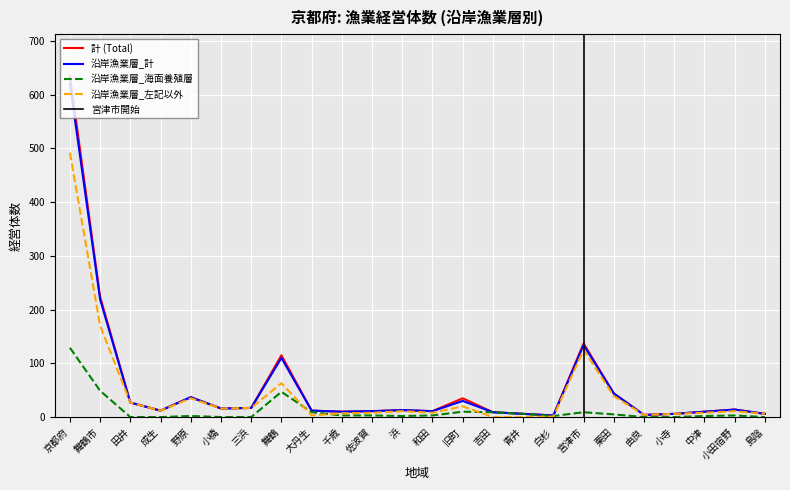

Which series has the largest total across all categories?

計 (Total)